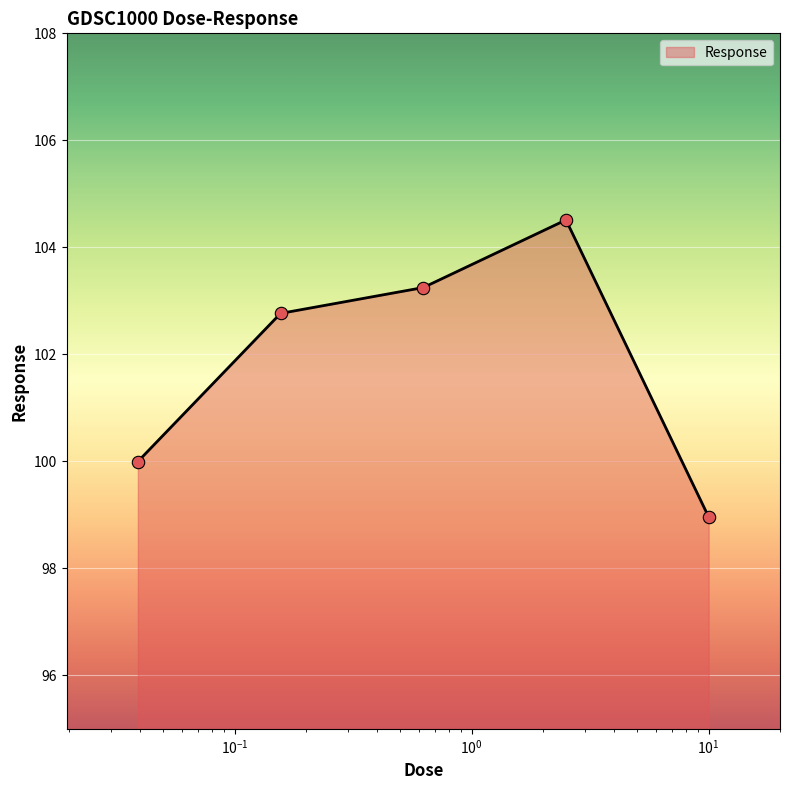

What is the difference between the second highest and second lowest values?

3.3